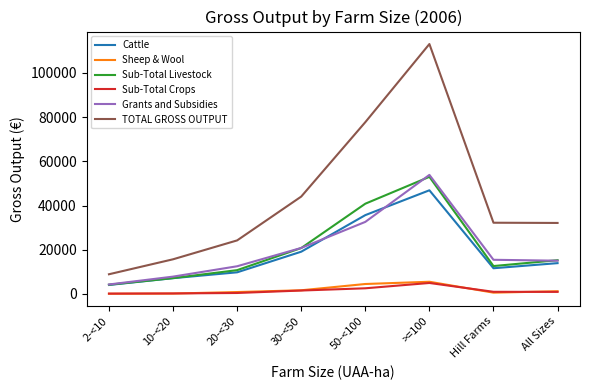

Where is Sub-Total Livestock nearest to the value 28594?

30-<50